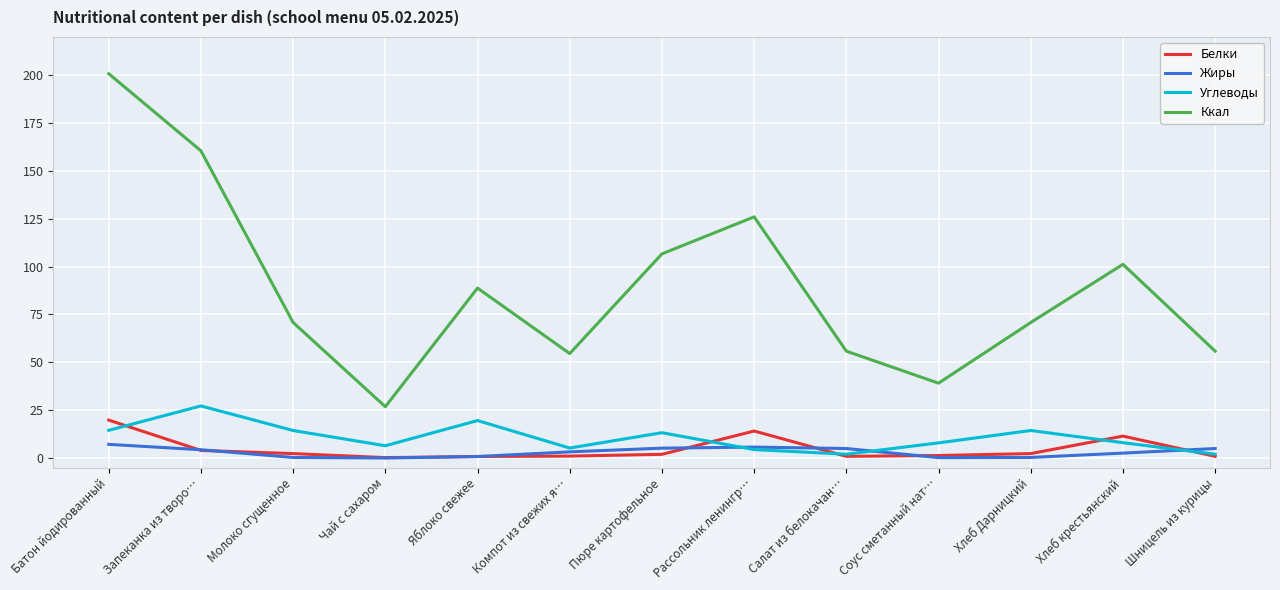

What is the highest value of the Углеводы series?

27.2